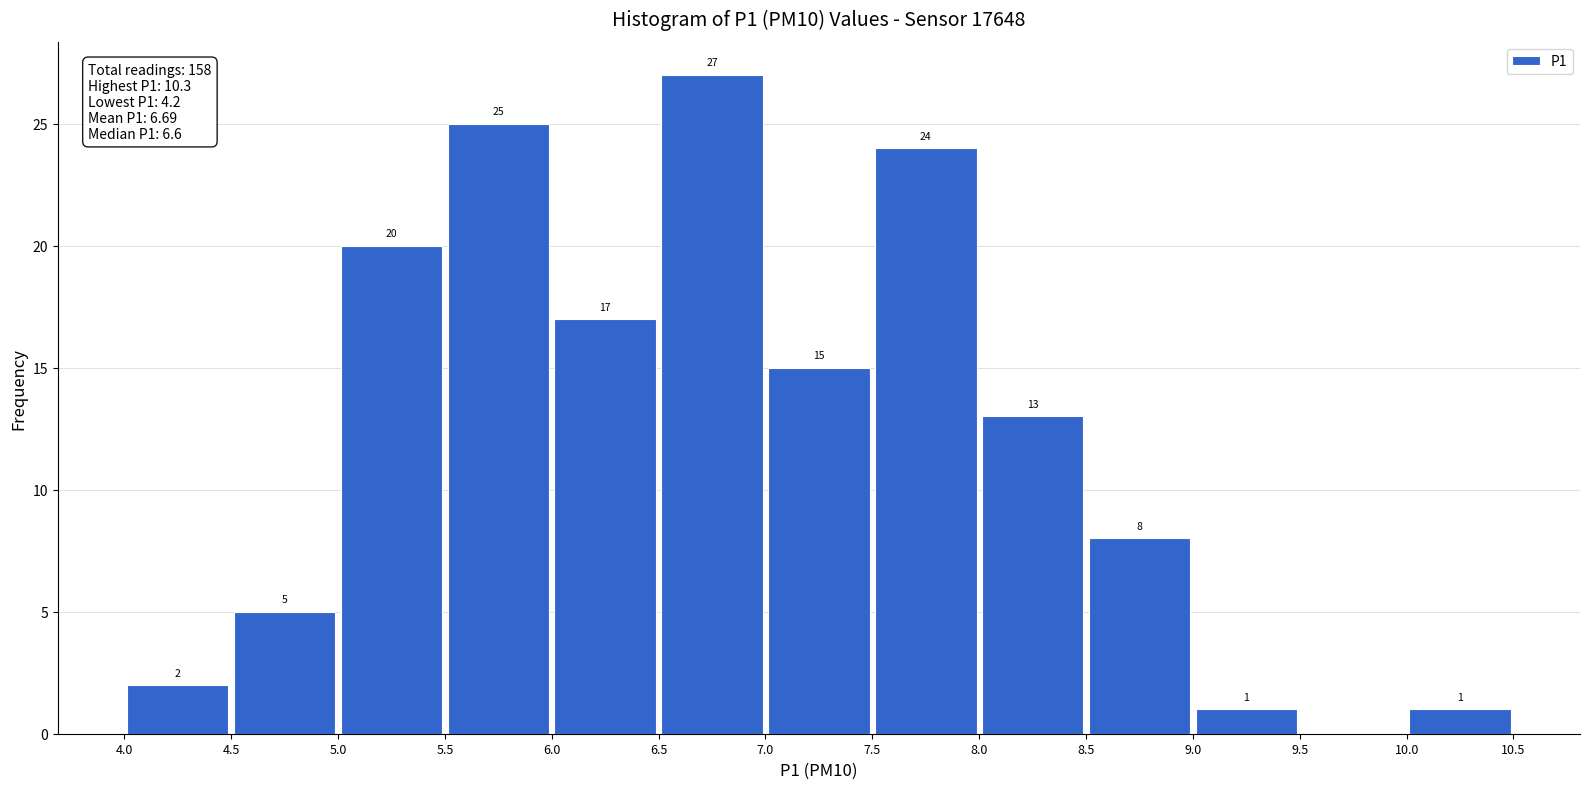

Which range on the x-axis has the tallest bar?

6.5 to 7.0